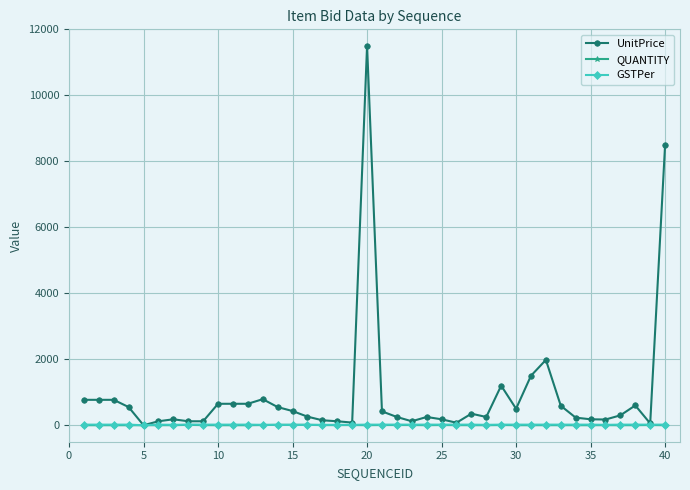

What is the maximum value for UnitPrice?

11500